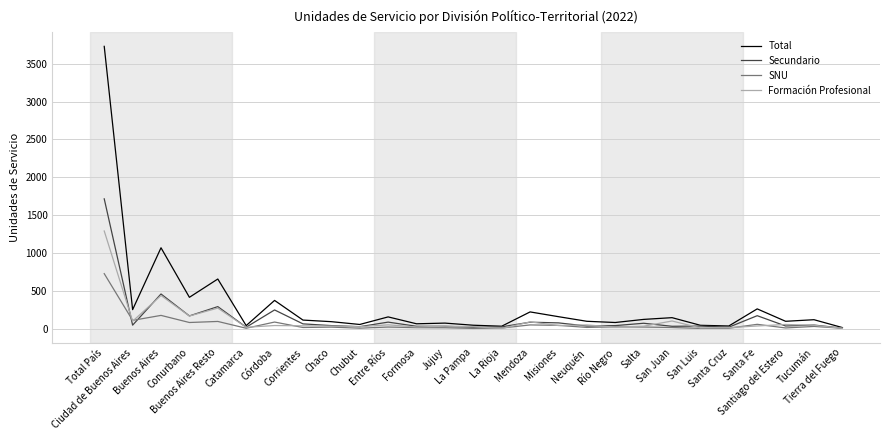

How many lines are shown in the chart?

4